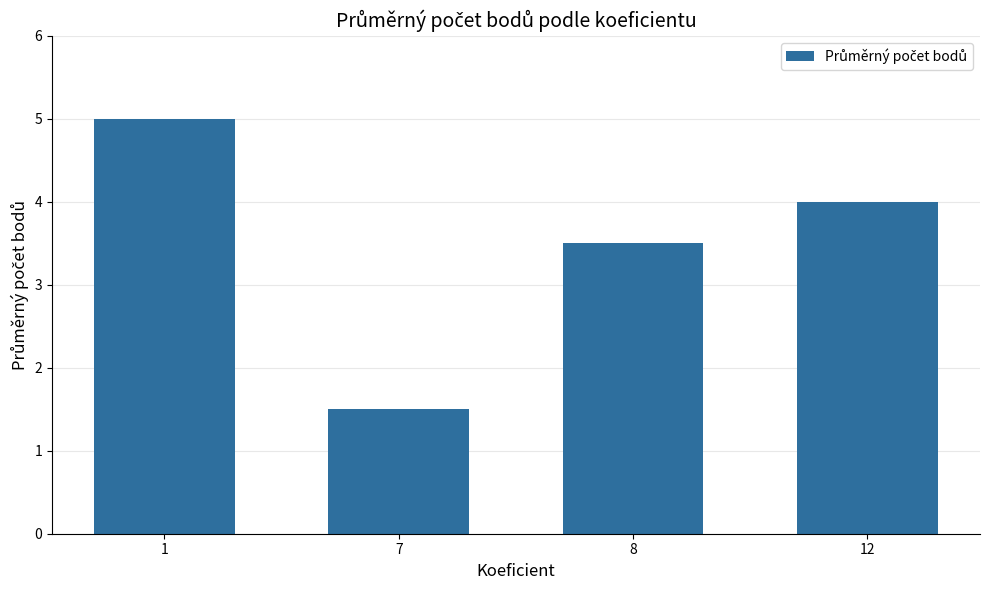

Which category has the lowest value across all series?

7